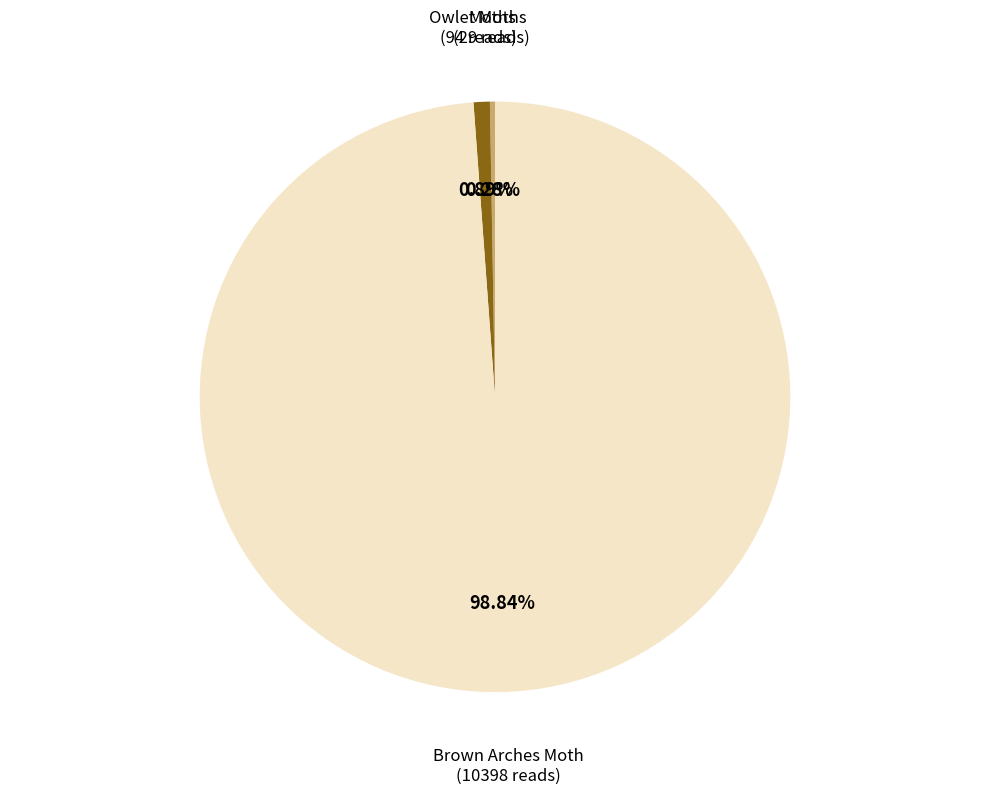

Is it true that Brown Arches Moth is 99% of the pie?

True